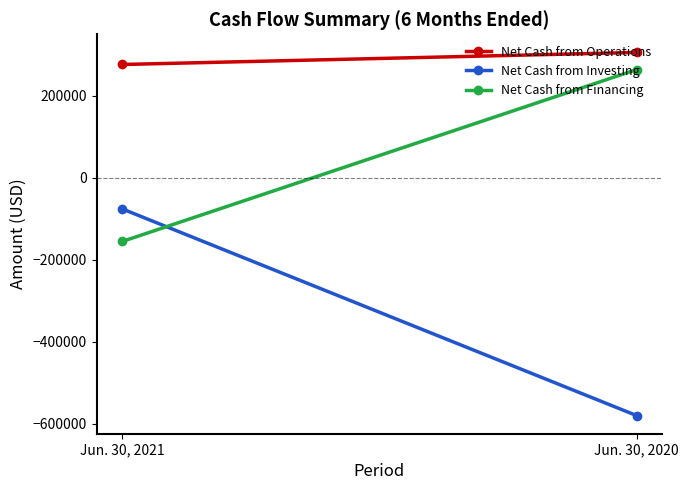

At which label does Net Cash from Investing reach its peak?

Jun. 30, 2021